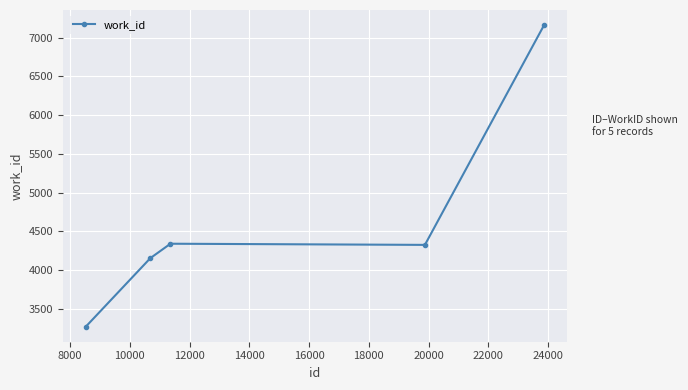

What is the value of the 1st point from the left?

3268